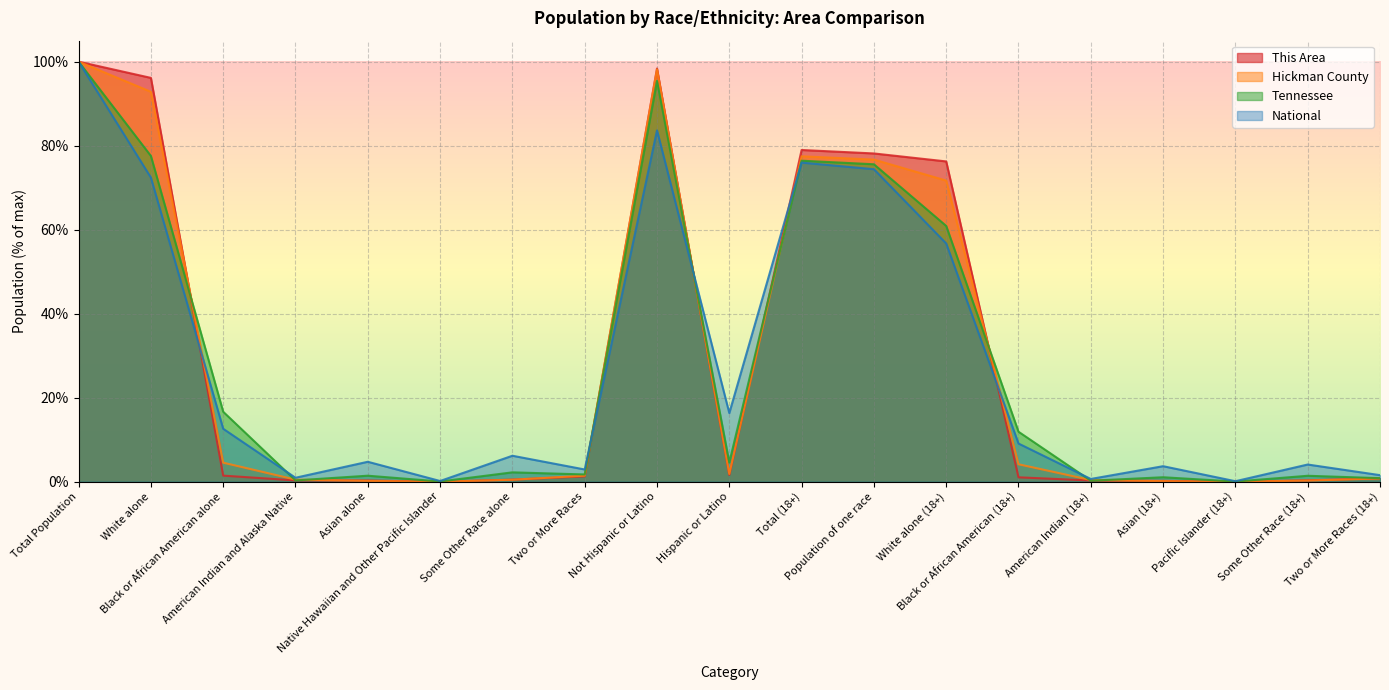

What is the difference between the second highest and second lowest values in the This Area series?

98.4